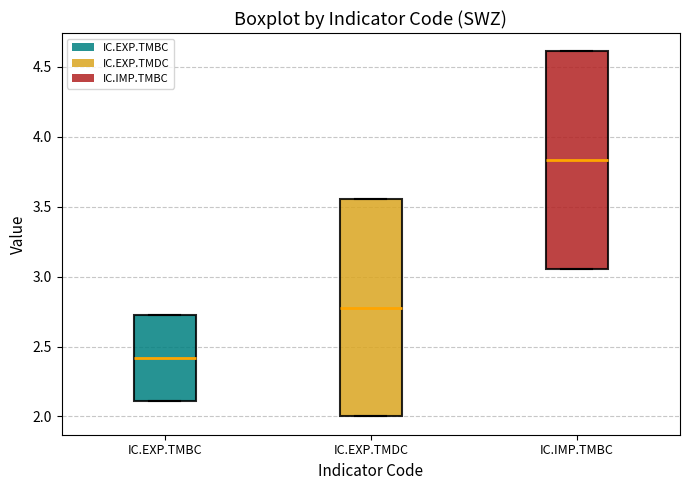

Reading left to right, transcribe this box plot: for each box, give where its median line is, the range the box spans, and where its two whiskers end, as read against the y-axis. The values are not printed on the chart, so give them approximately, as read against the axis.

IC.EXP.TMBC: median 2.40, box 2.10 to 2.70, whiskers 2.10 to 2.70
IC.EXP.TMDC: median 2.80, box 2.00 to 3.55, whiskers 2.00 to 3.55
IC.IMP.TMBC: median 3.85, box 3.05 to 4.60, whiskers 3.05 to 4.60